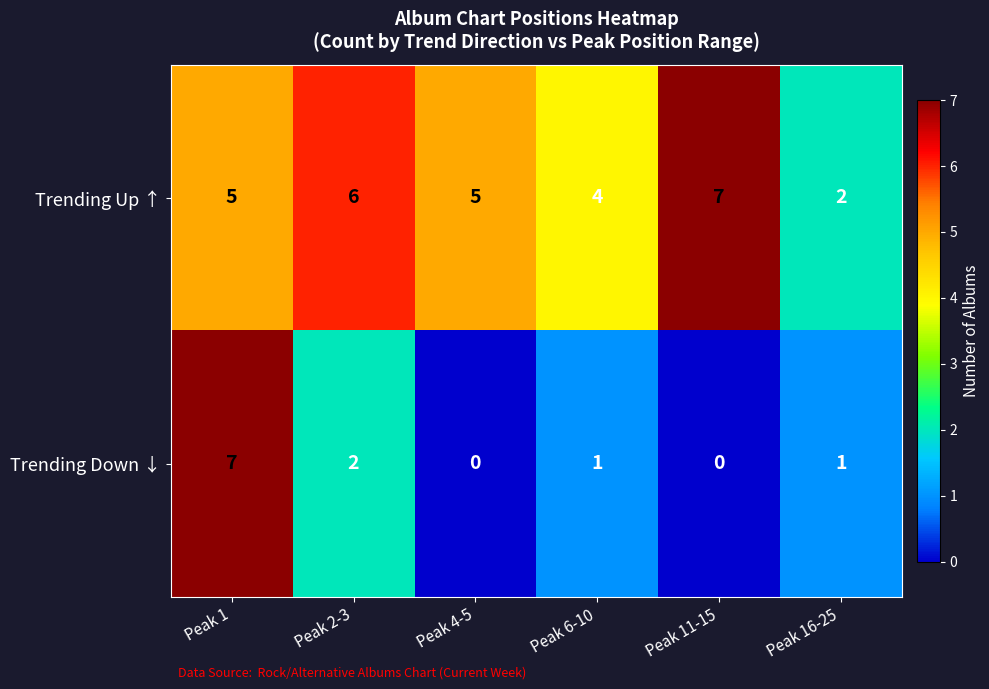

Which series has the largest total across all categories?

Trending Up ↑